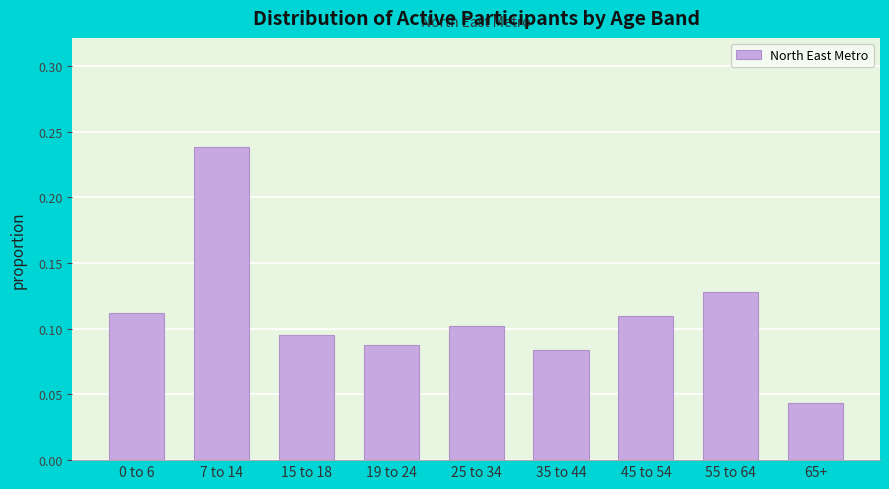

True or false: the data shows 0.2 at 45 to 54.

False